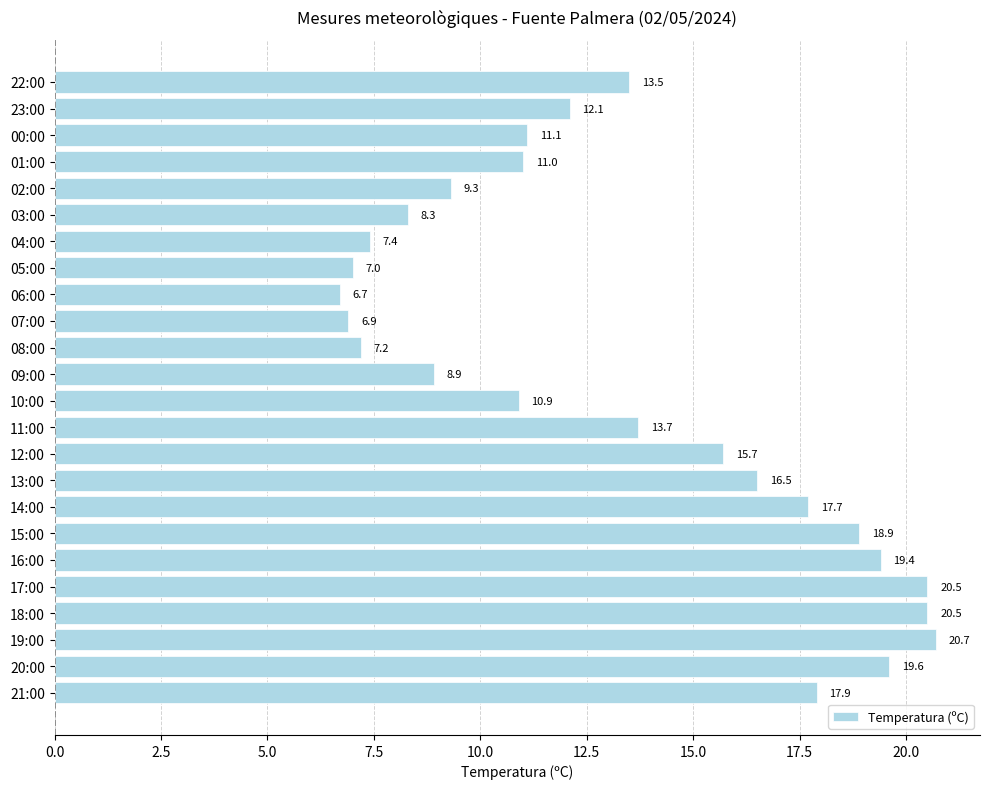

The value at 12:00 is 15.7. True or false?

True